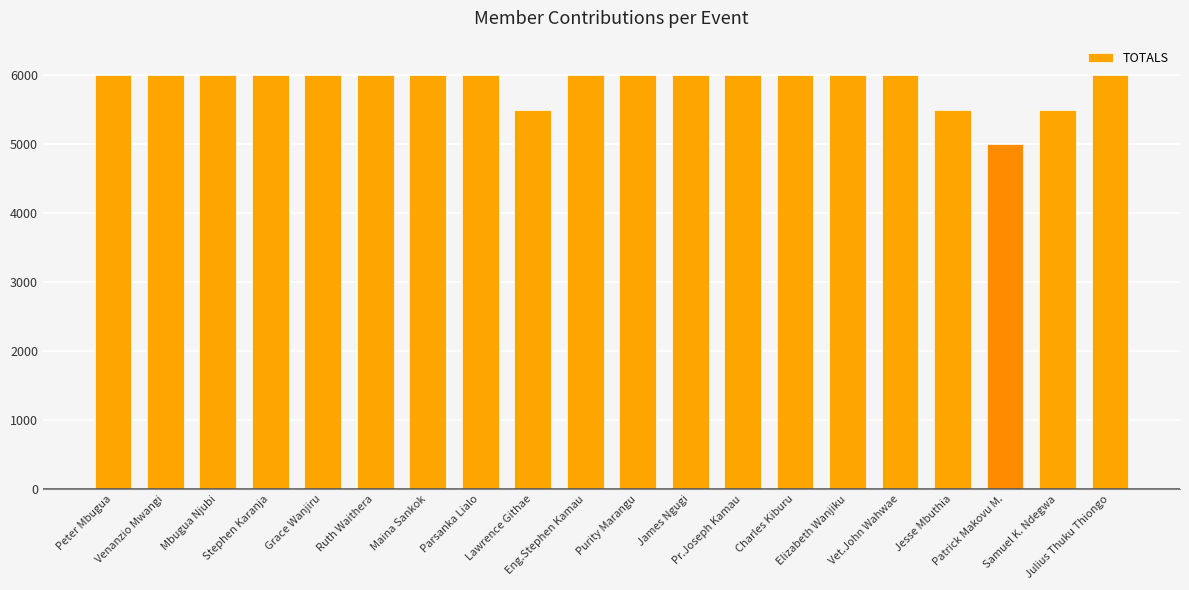

What is the difference between the second highest and minimum values?

1000